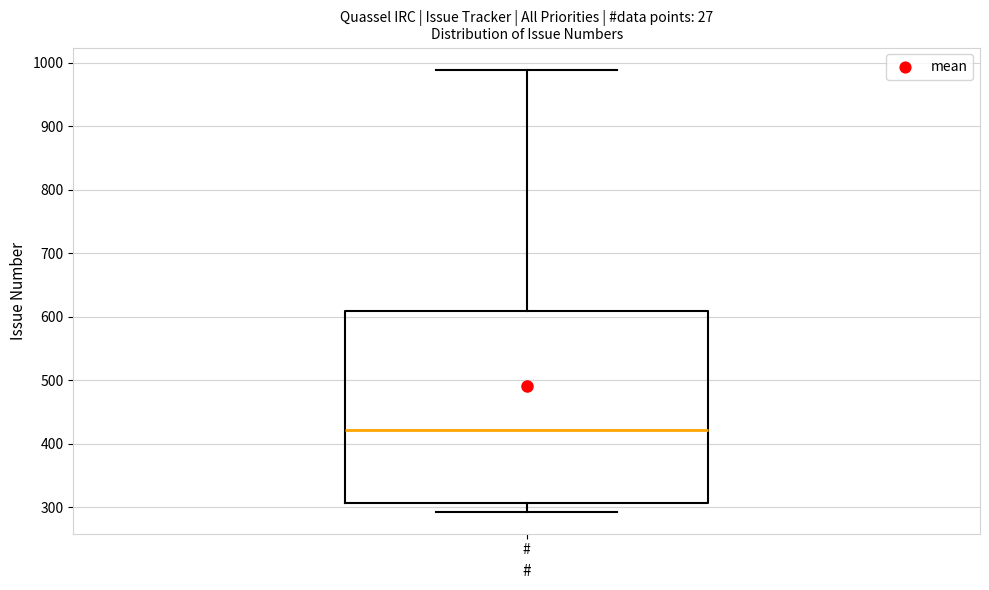

Read this box plot against the y-axis: the position of the median line, the range covered by the box, and the ends of both whiskers. The values are not printed on the chart, so give them approximately, as read against the axis.

median 420, box 310 to 610, whiskers 290 to 990